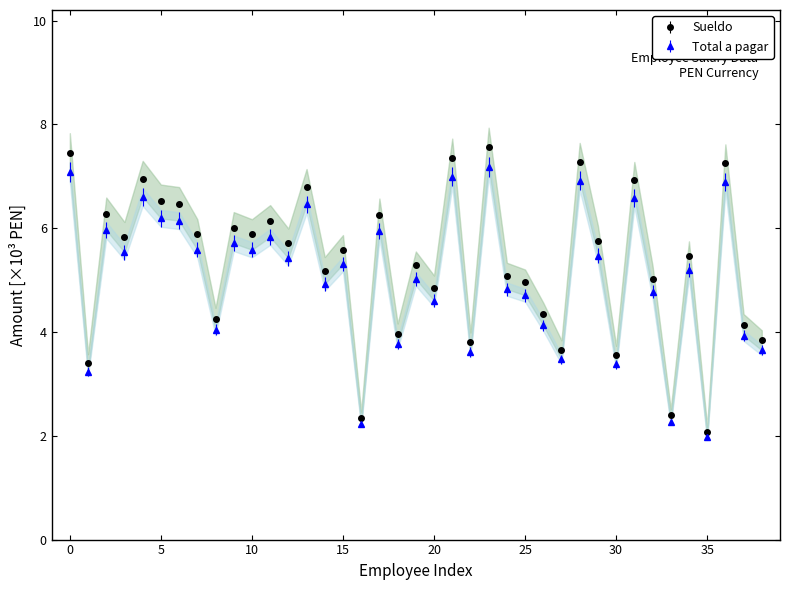

What is the difference between the highest and lowest values at 10?

0.3